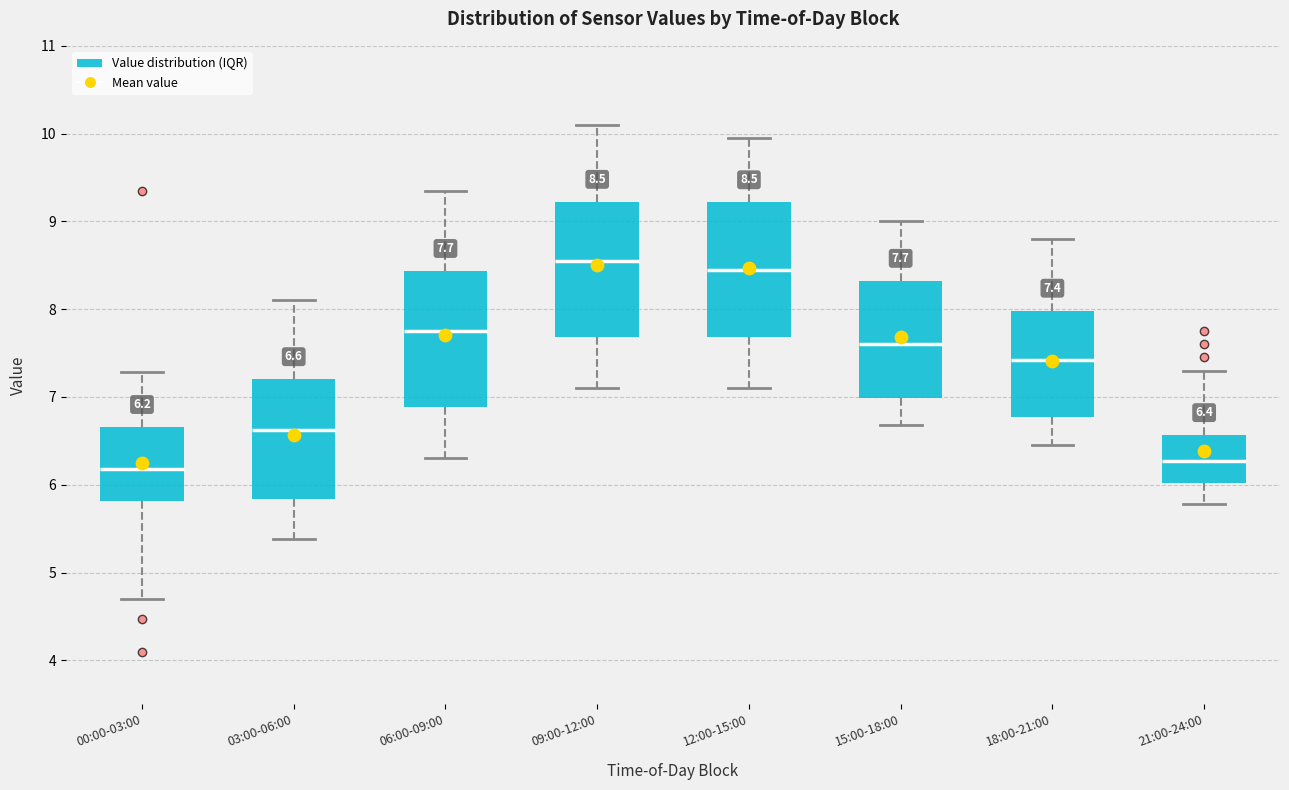

Which box's median line is the highest?

09:00-12:00